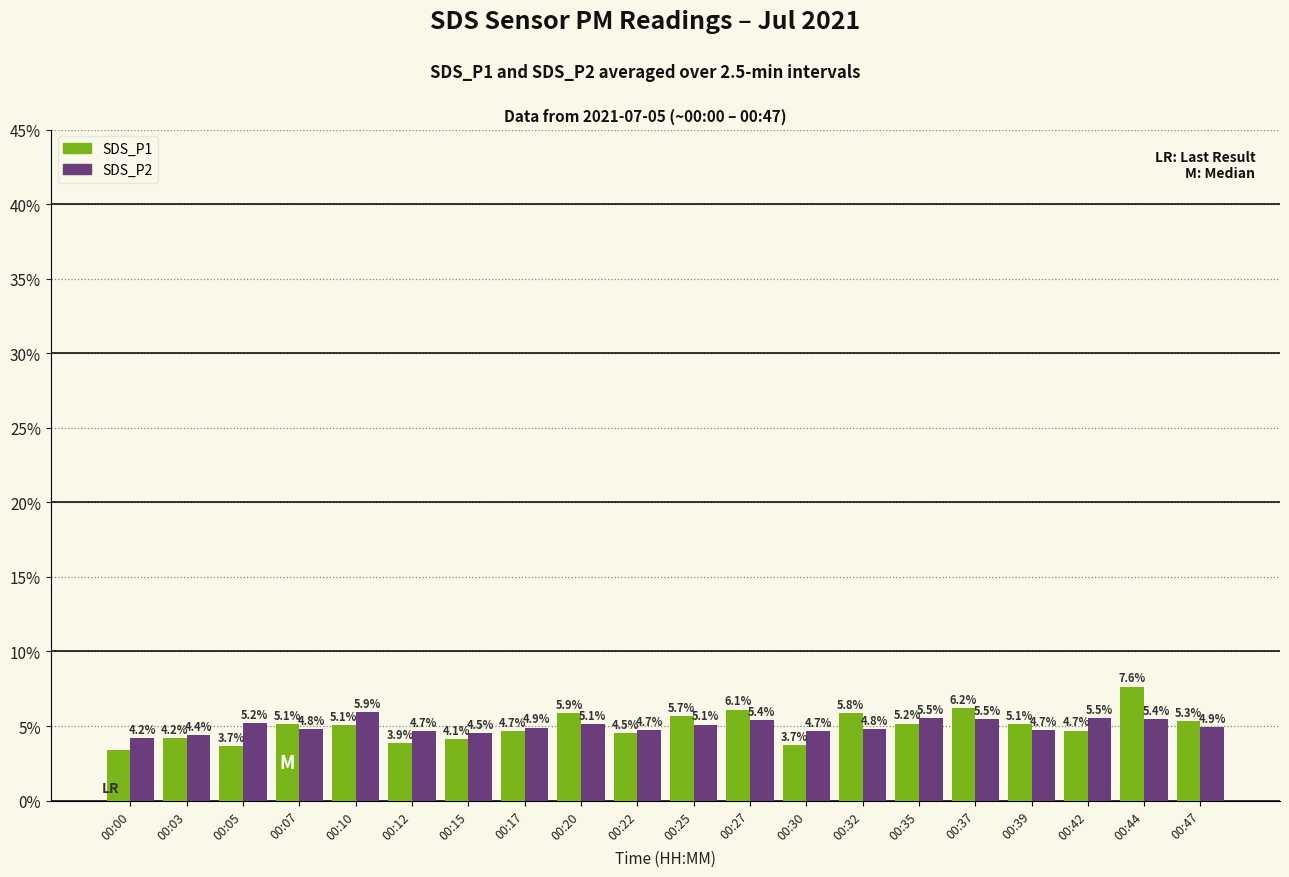

What is the approximate value of SDS_P2 at 00:47?

4.9